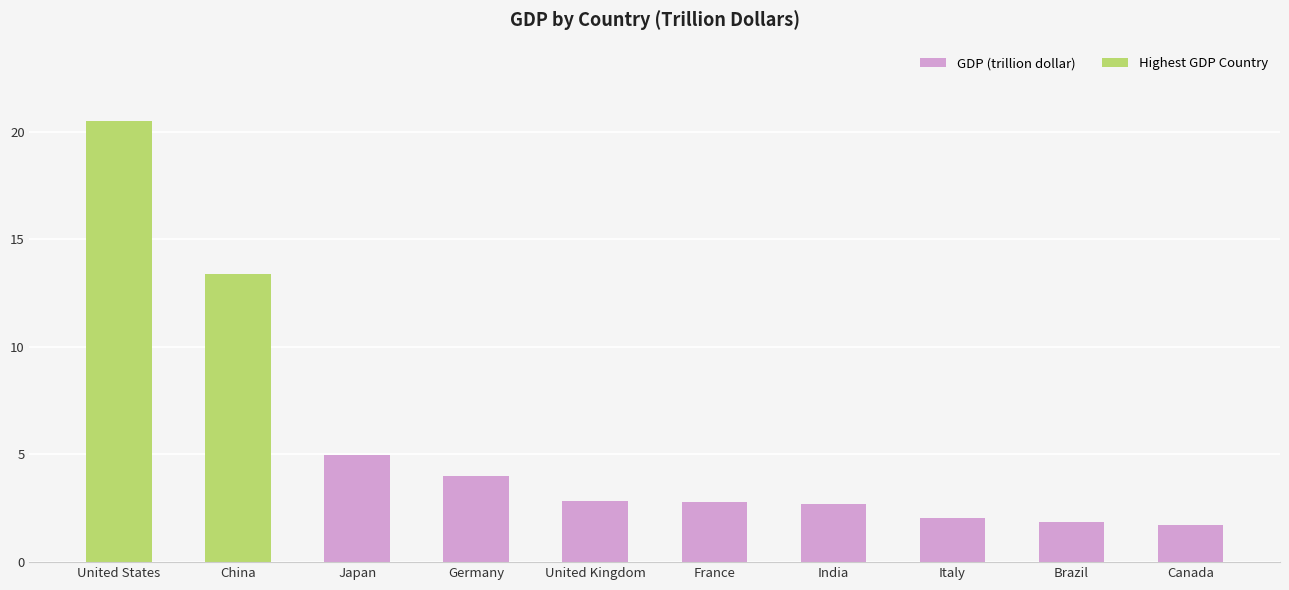

What is the minimum value shown in the chart?

1.7